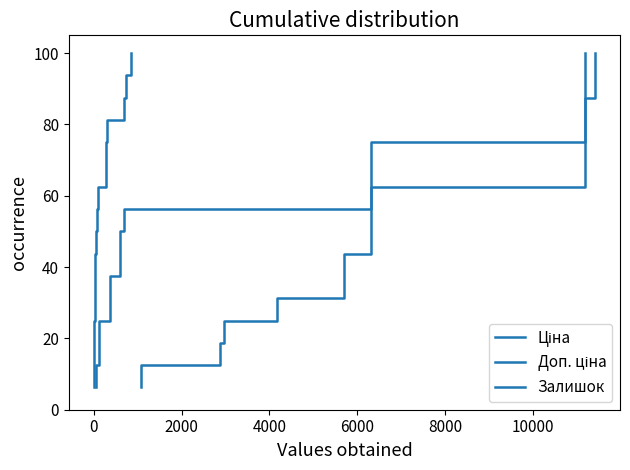

What position from the right is 4000?

13